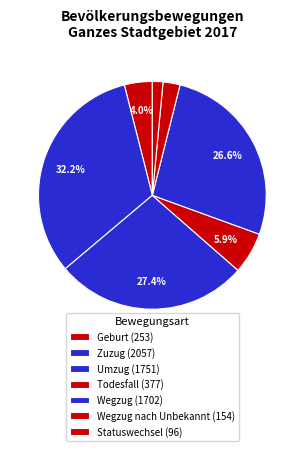

Rank the categories by value from highest to lowest.

Zuzug (2057), Umzug (1751), Wegzug (1702), Todesfall (377), Geburt (253), Wegzug nach Unbekannt (154), Statuswechsel (96)